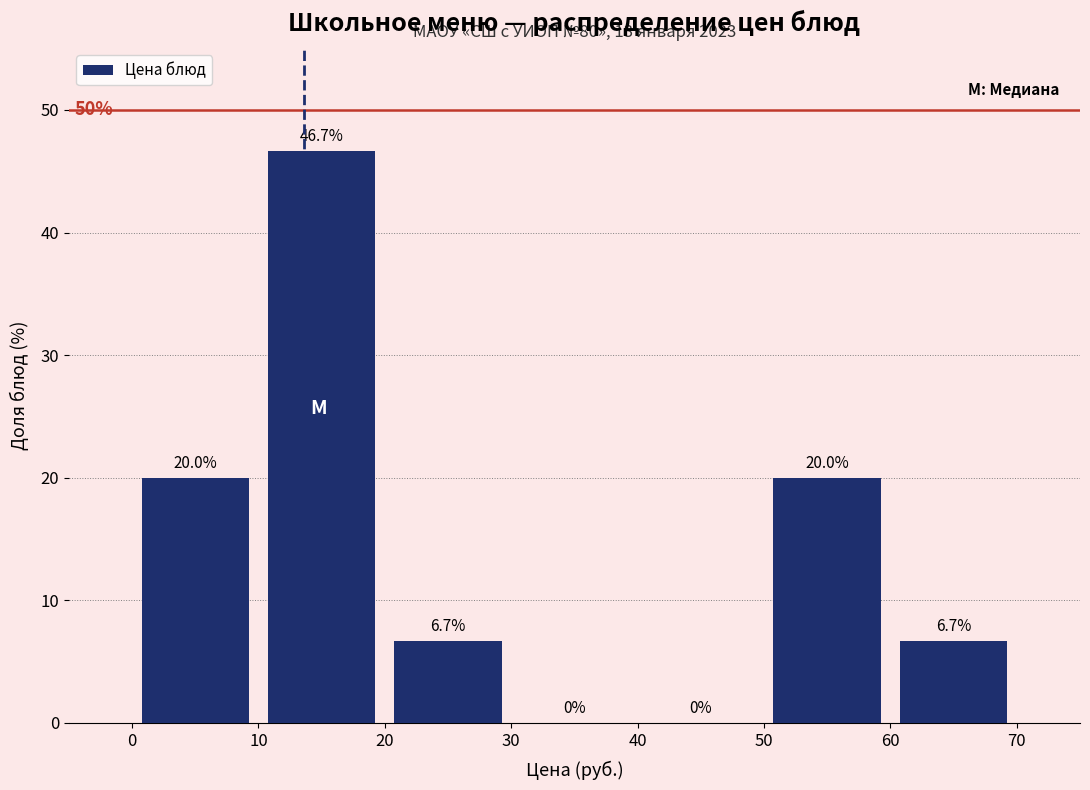

Over which range of the x-axis is the bar tallest?

10 to 20